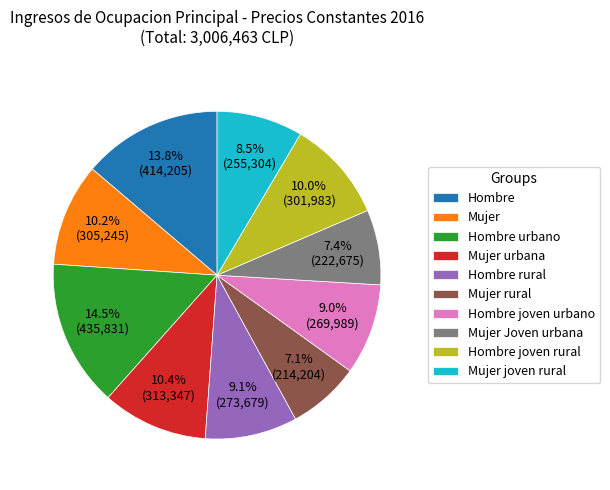

Is there any slice that represents more than half of the pie?

No